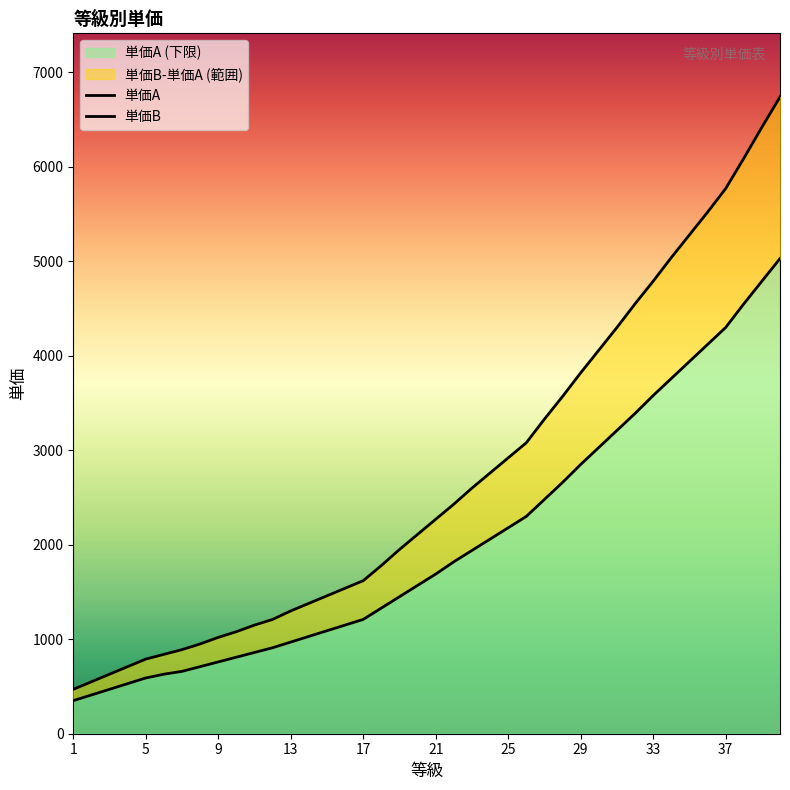

Which category has the lowest value across all series?

1